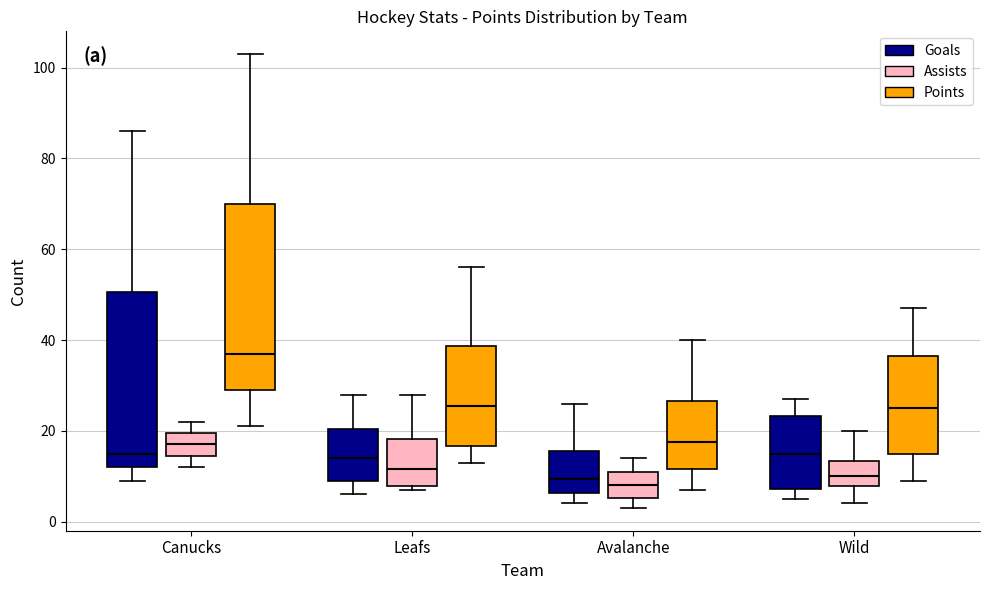

Reading left to right, transcribe this box plot: for each box, give where its median line is, the range the box spans, and where its two whiskers end, as read against the y-axis. The values are not printed on the chart, so give them approximately, as read against the axis.

Canucks (Goals): median 16, box 12 to 50, whiskers 10 to 86
Canucks (Assists): median 18, box 14 to 20, whiskers 12 to 22
Canucks (Points): median 38, box 30 to 70, whiskers 22 to 104
Leafs (Goals): median 14, box 10 to 20, whiskers 6 to 28
Leafs (Assists): median 12, box 8 to 18, whiskers 8 (just below the box's lower edge) to 28
Leafs (Points): median 26, box 16 to 38, whiskers 14 to 56
Avalanche (Goals): median 10, box 6 to 16, whiskers 4 to 26
Avalanche (Assists): median 8, box 6 to 12, whiskers 4 to 14
Avalanche (Points): median 18, box 12 to 26, whiskers 8 to 40
Wild (Goals): median 16, box 8 to 24, whiskers 6 to 28
Wild (Assists): median 10, box 8 to 14, whiskers 4 to 20
Wild (Points): median 26, box 16 to 36, whiskers 10 to 48